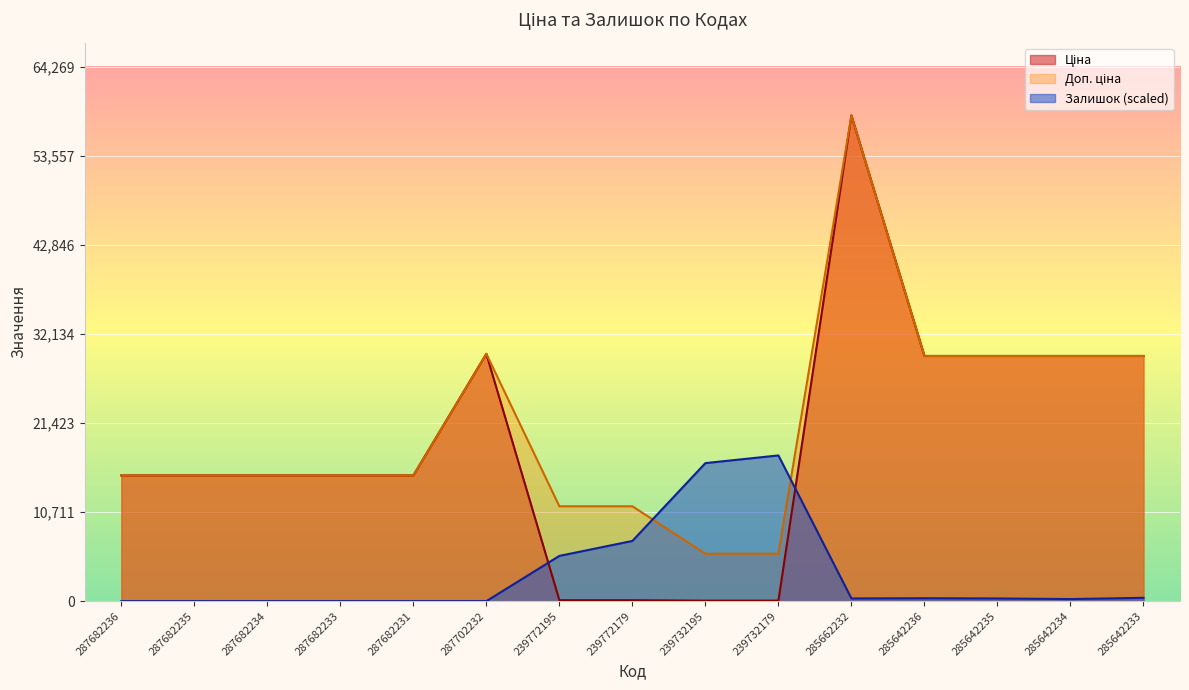

Rank the categories by Залишок value from highest to lowest.

239732179, 239732195, 239772179, 239772195, 285642233, 285642236, 285662232, 285642235, 285642234, 287682236, 287682235, 287682234, 287682233, 287682231, 287702232